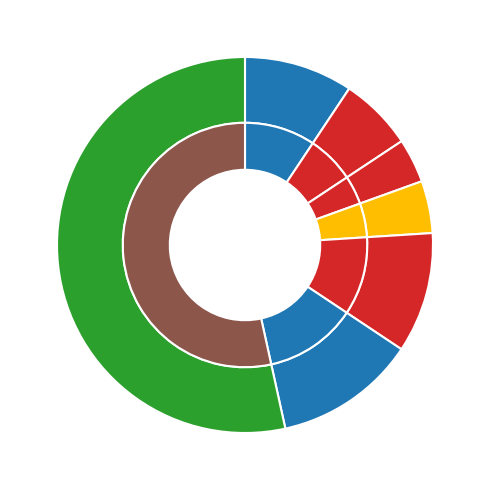

To the nearest percent, what portion does 3931.0 represent?

8%